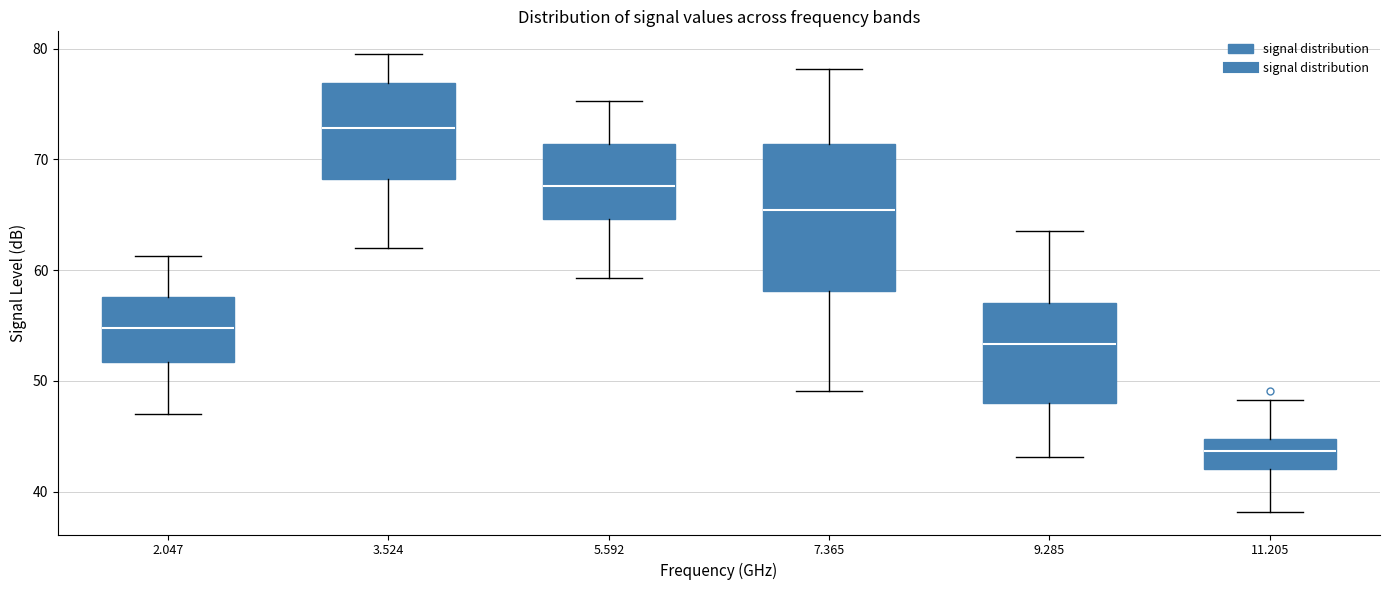

Reading left to right, read every box against the y-axis: the position of its median line, the range the box covers, and the ends of its whiskers. The values are not printed on the chart, so give them approximately, as read against the axis.

2.047: median 55, box 52 to 58, whiskers 47 to 61
3.524: median 73, box 68 to 77, whiskers 62 to 80
5.592: median 68, box 65 to 71, whiskers 59 to 75
7.365: median 65, box 58 to 71, whiskers 49 to 78
9.285: median 53, box 48 to 57, whiskers 43 to 64
11.205: median 44, box 42 to 45, whiskers 38 to 48